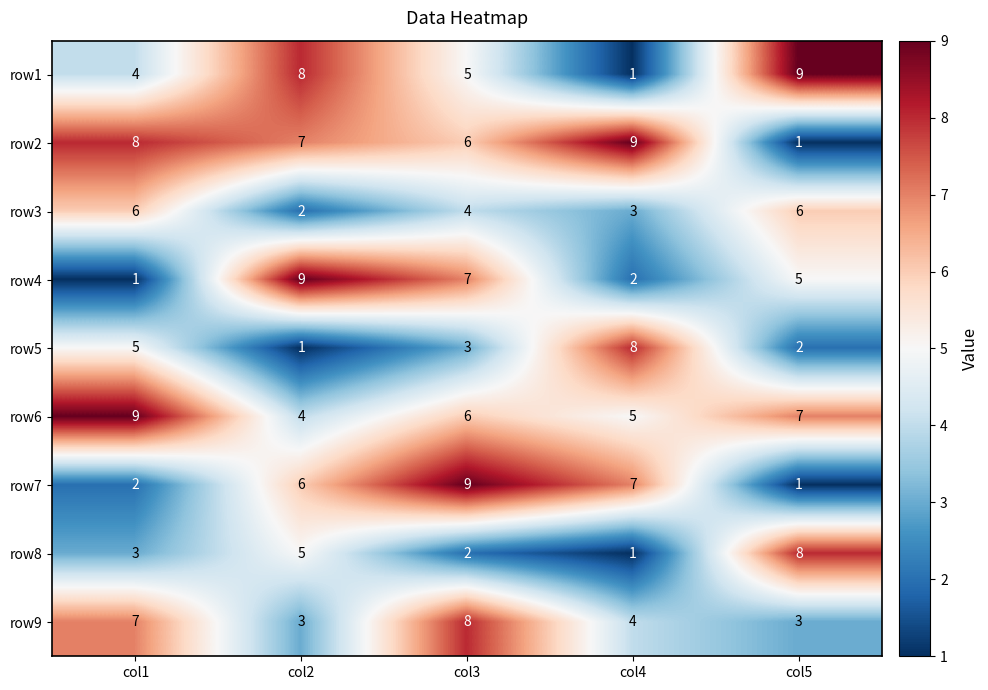

Where is row1 nearest to the value 5?

col3